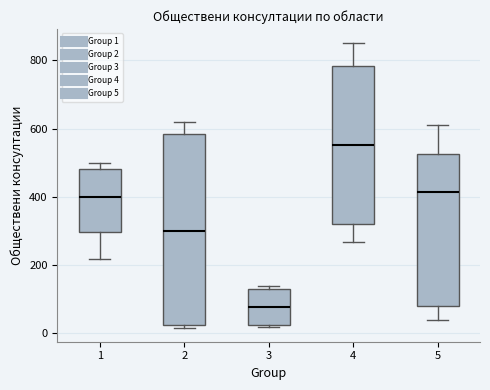

Which box's median line is the highest?

4